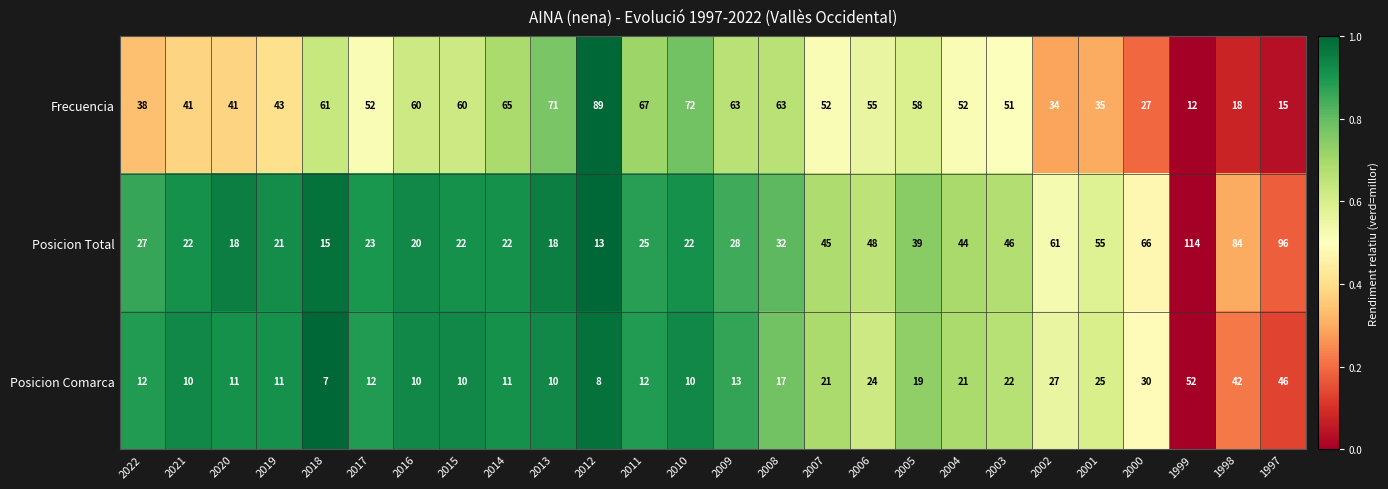

The Posicion Comarca series shows 18 at 2009. True or false?

False